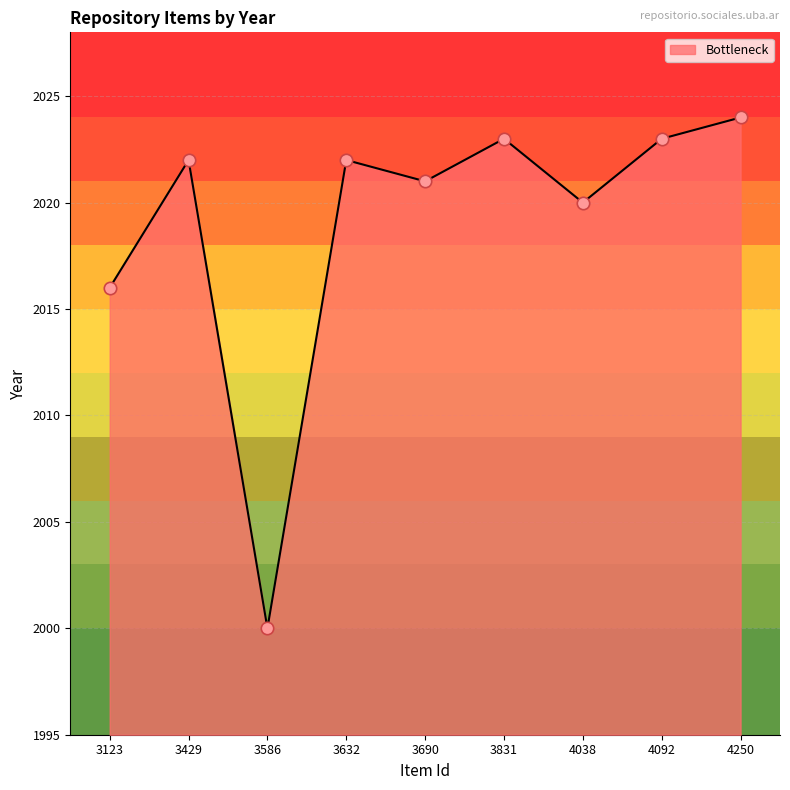

Which has a higher value, 4092 or 3586?

4092